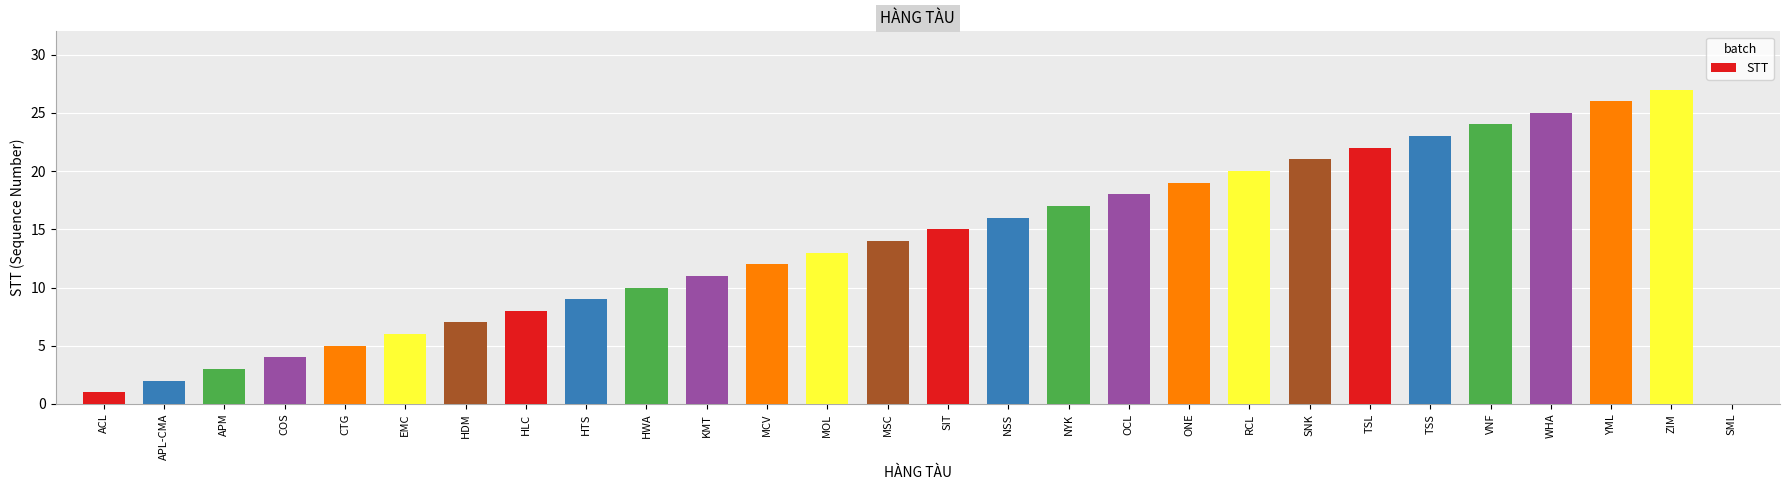

What is the average value?

14